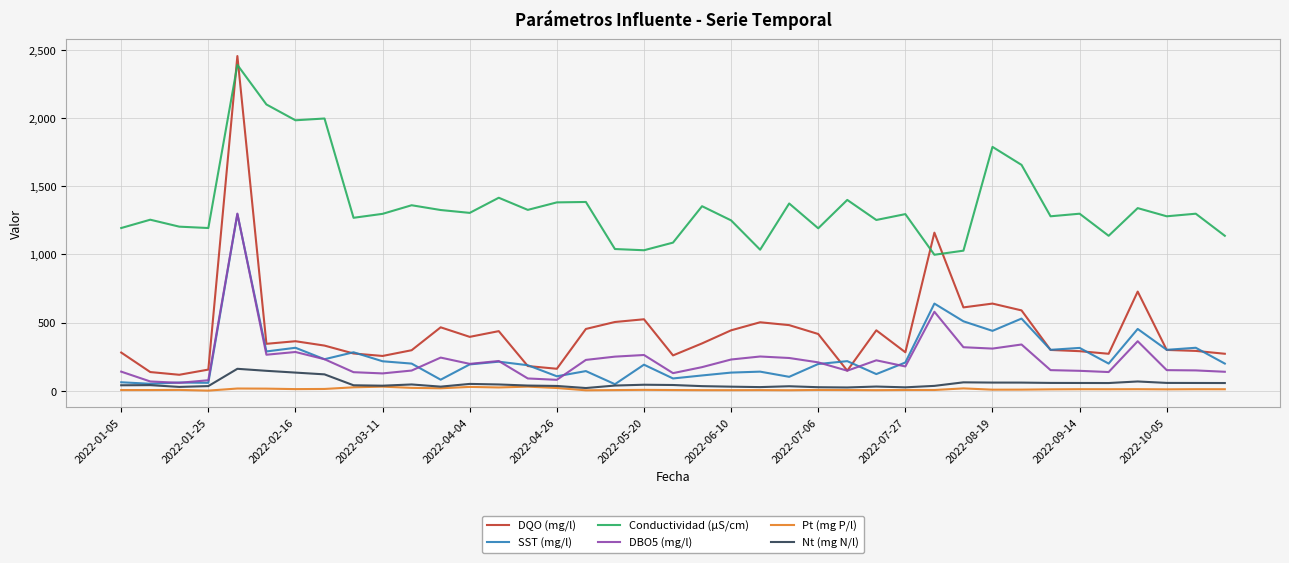

Which series has the largest total across all categories?

Conductividad (µS/cm)